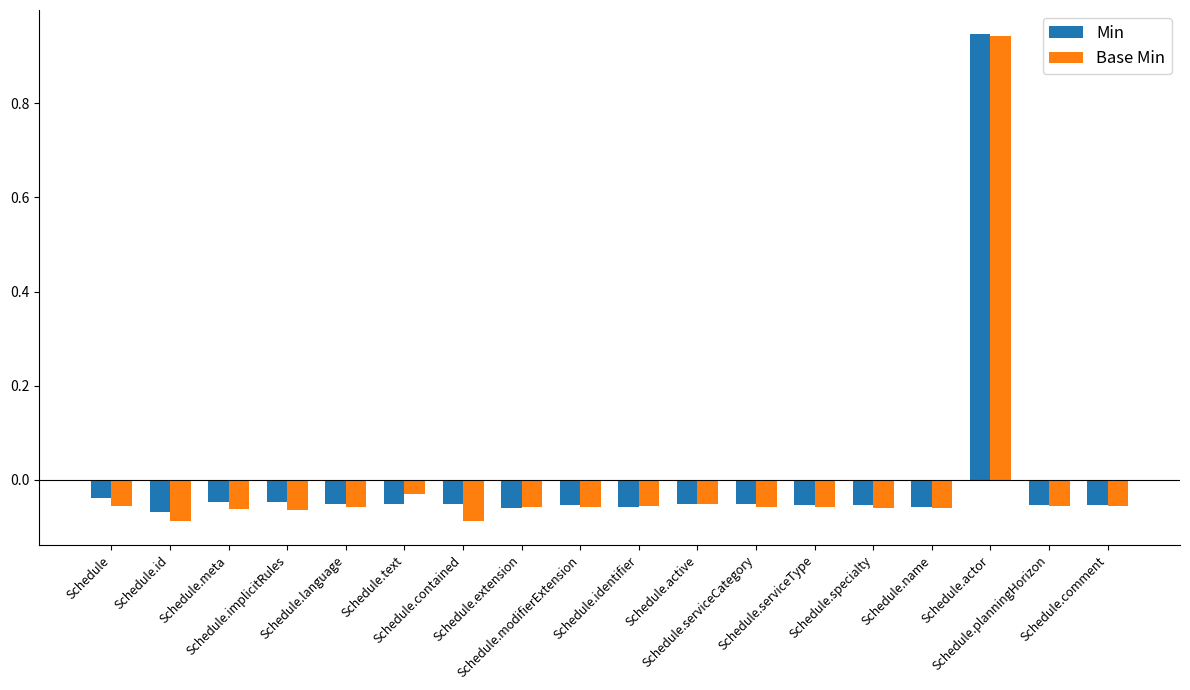

What is the label of the 16th bar from the left?

Schedule.actor